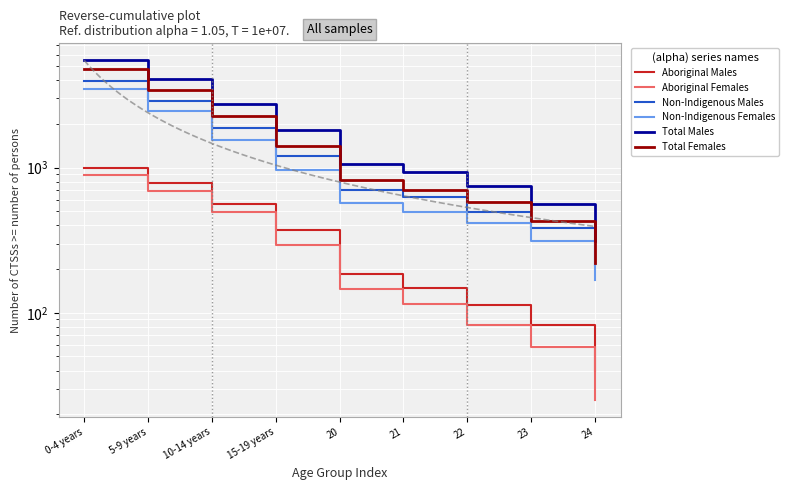

Rank the series by their maximum value, from highest to lowest.

Total Males, Total Females, Non-Indigenous Males, Non-Indigenous Females, Aboriginal Males, Aboriginal Females